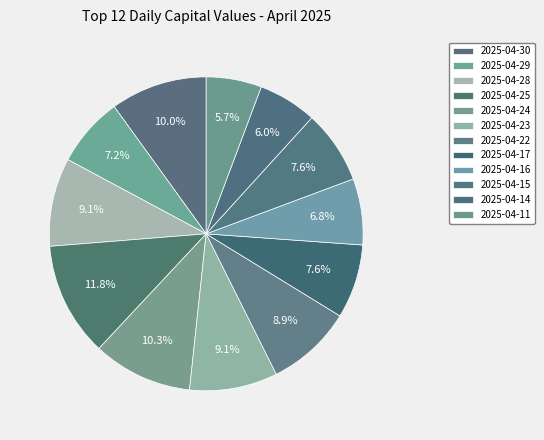

How much of the chart is everything except 2025-04-14?

94.0%